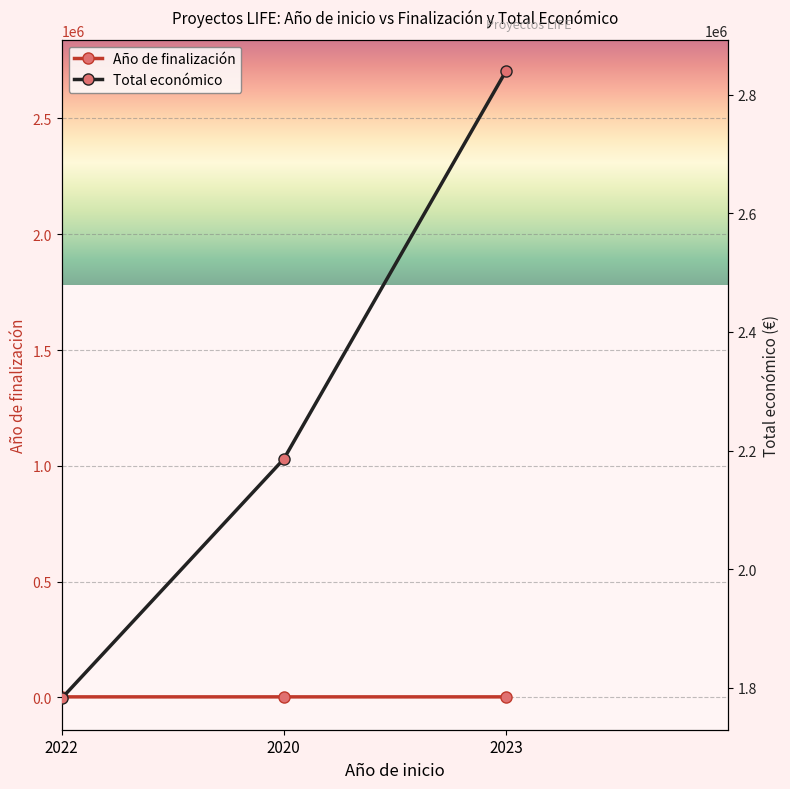

List the series in order of their peak value, lowest first.

Año de finalización, Total económico